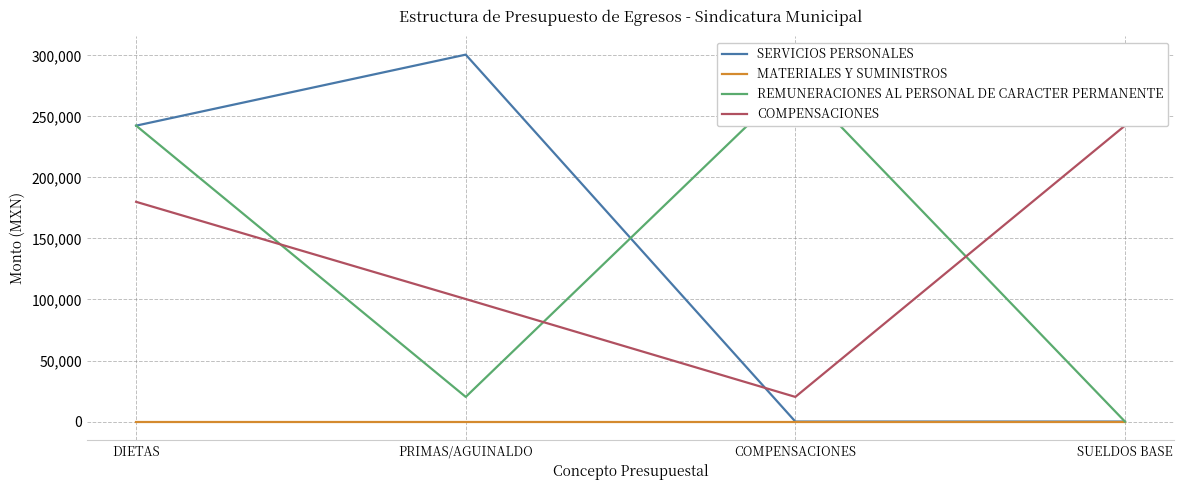

Does the chart display data point markers on the line(s)?

No